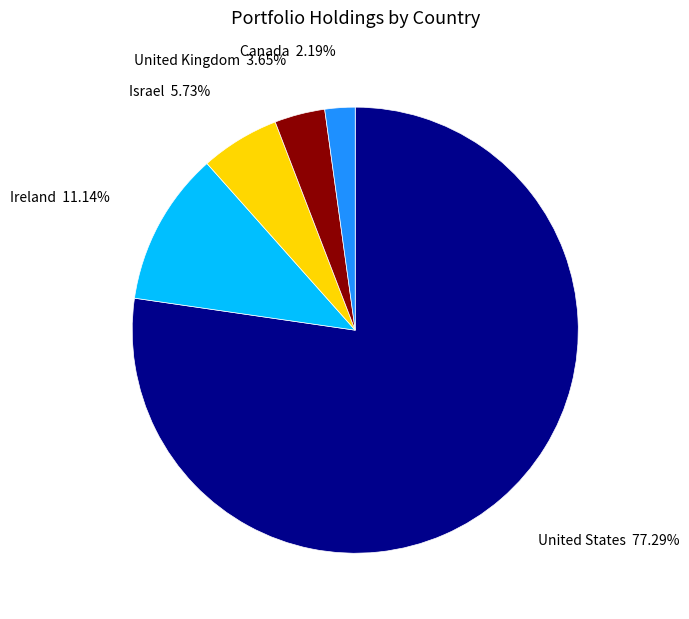

What is the largest slice in the pie chart?

United States